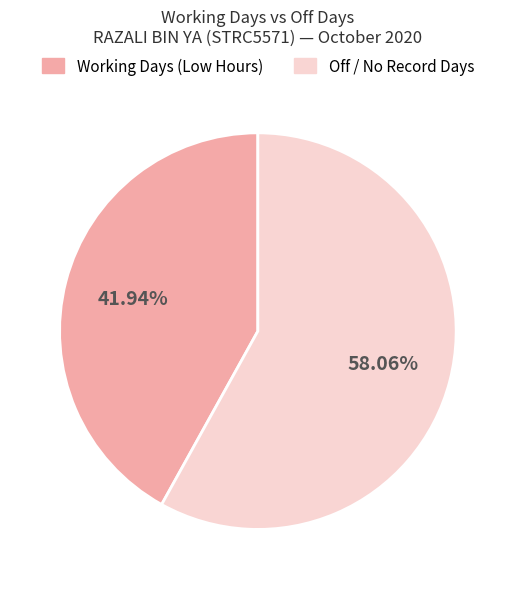

Is there a majority slice in this chart?

Yes